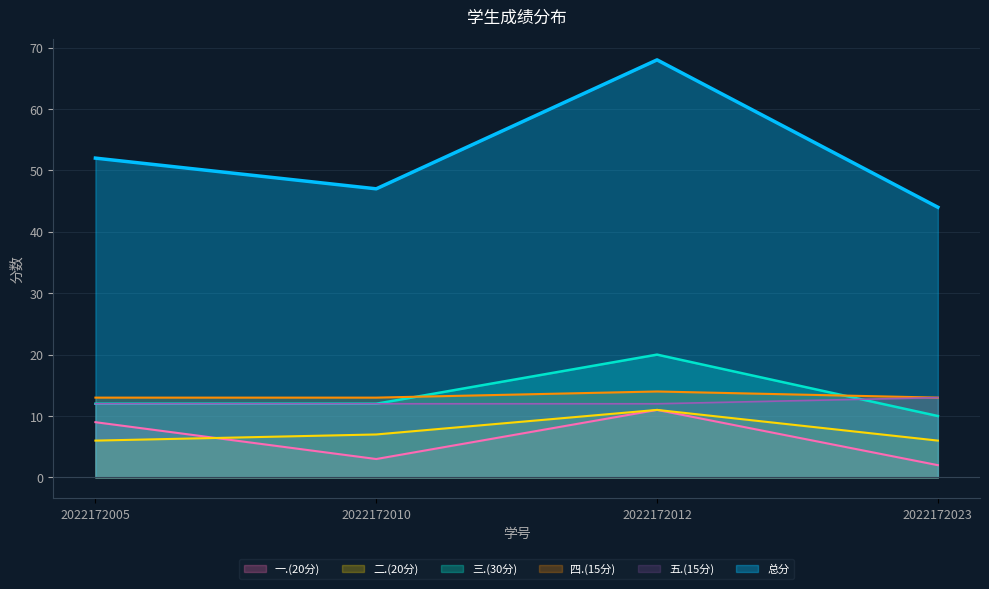

Which series has the largest total across all categories?

总分